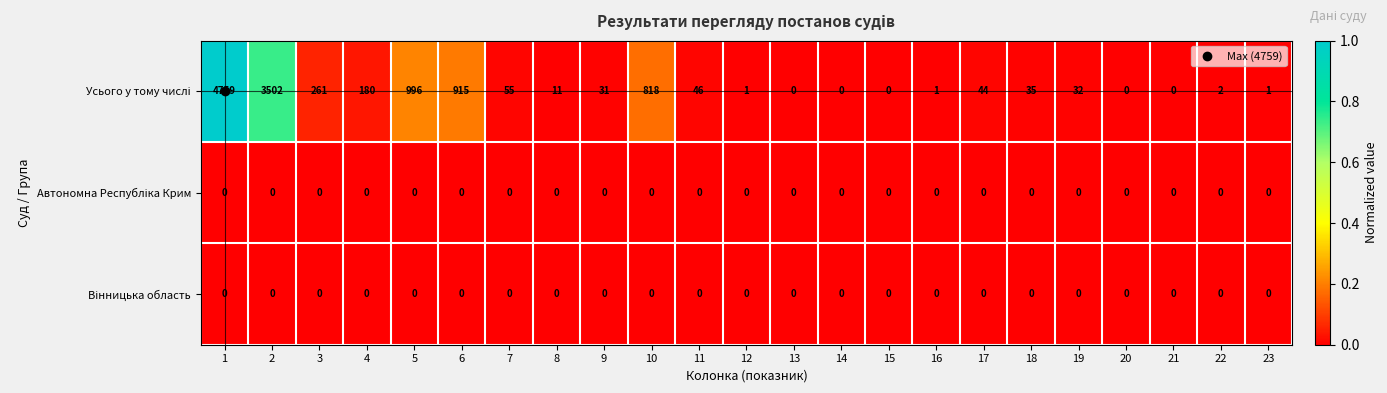

What is the total value across all series at 3?

261